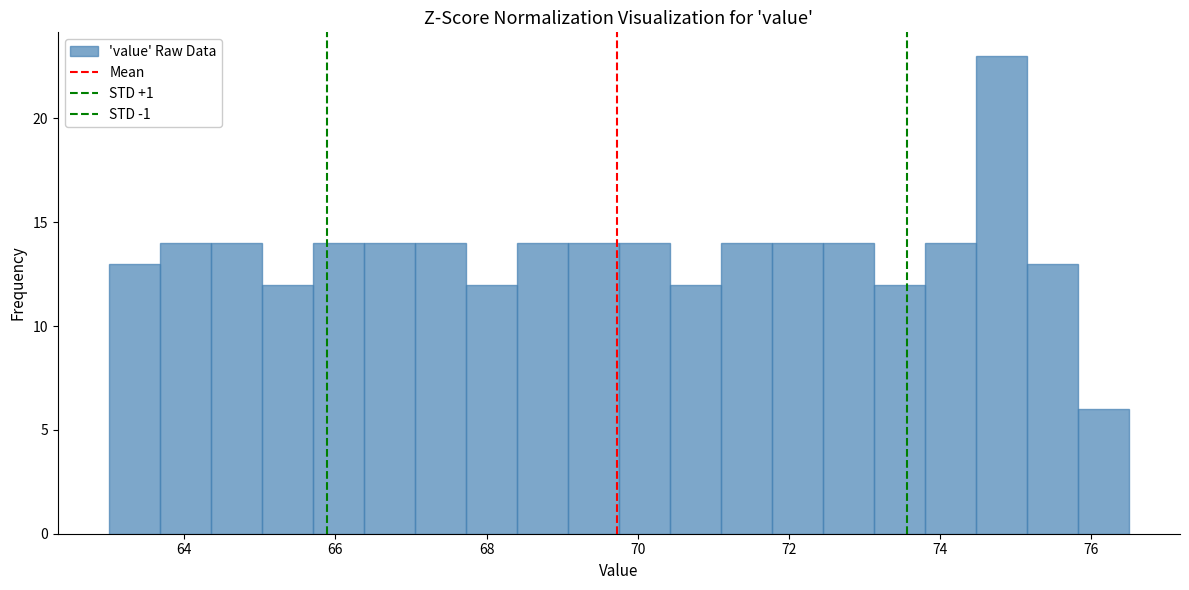

Around what value on the x-axis is the tallest bar? Give the approximate position of its centre, as read against the axis.

74.8